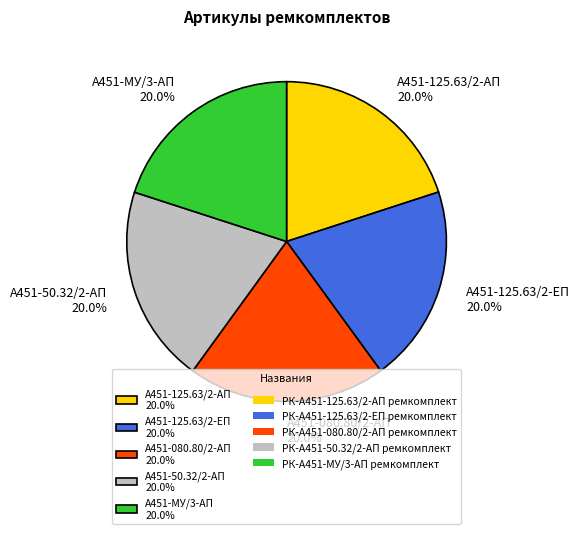

How many segments does this pie chart have?

5